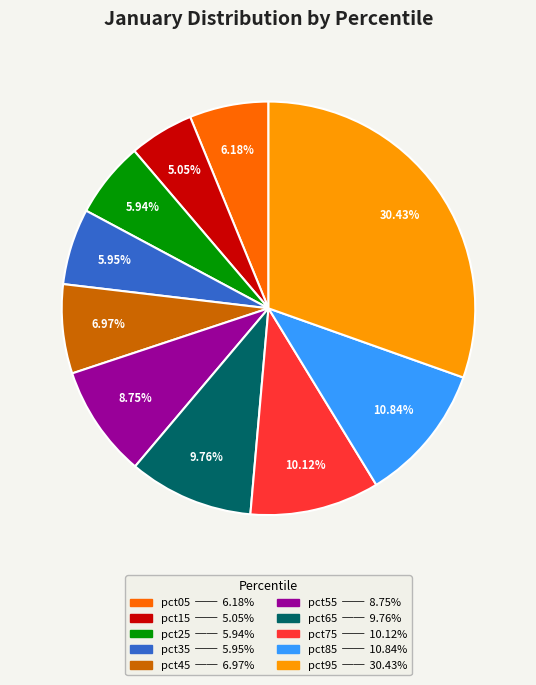

Which has a higher value, pct55 or pct45?

pct55